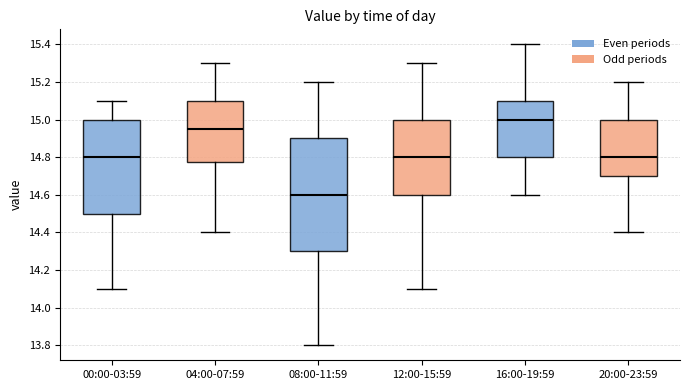

Reading left to right, transcribe this box plot: for each box, give where its median line is, the range the box spans, and where its two whiskers end, as read against the y-axis. The values are not printed on the chart, so give them approximately, as read against the axis.

00:00-03:59: median 14.80, box 14.50 to 15.00, whiskers 14.10 to 15.10
04:00-07:59: median 14.96, box 14.78 to 15.10, whiskers 14.40 to 15.30
08:00-11:59: median 14.60, box 14.30 to 14.90, whiskers 13.80 to 15.20
12:00-15:59: median 14.80, box 14.60 to 15.00, whiskers 14.10 to 15.30
16:00-19:59: median 15.00, box 14.80 to 15.10, whiskers 14.60 to 15.40
20:00-23:59: median 14.80, box 14.70 to 15.00, whiskers 14.40 to 15.20